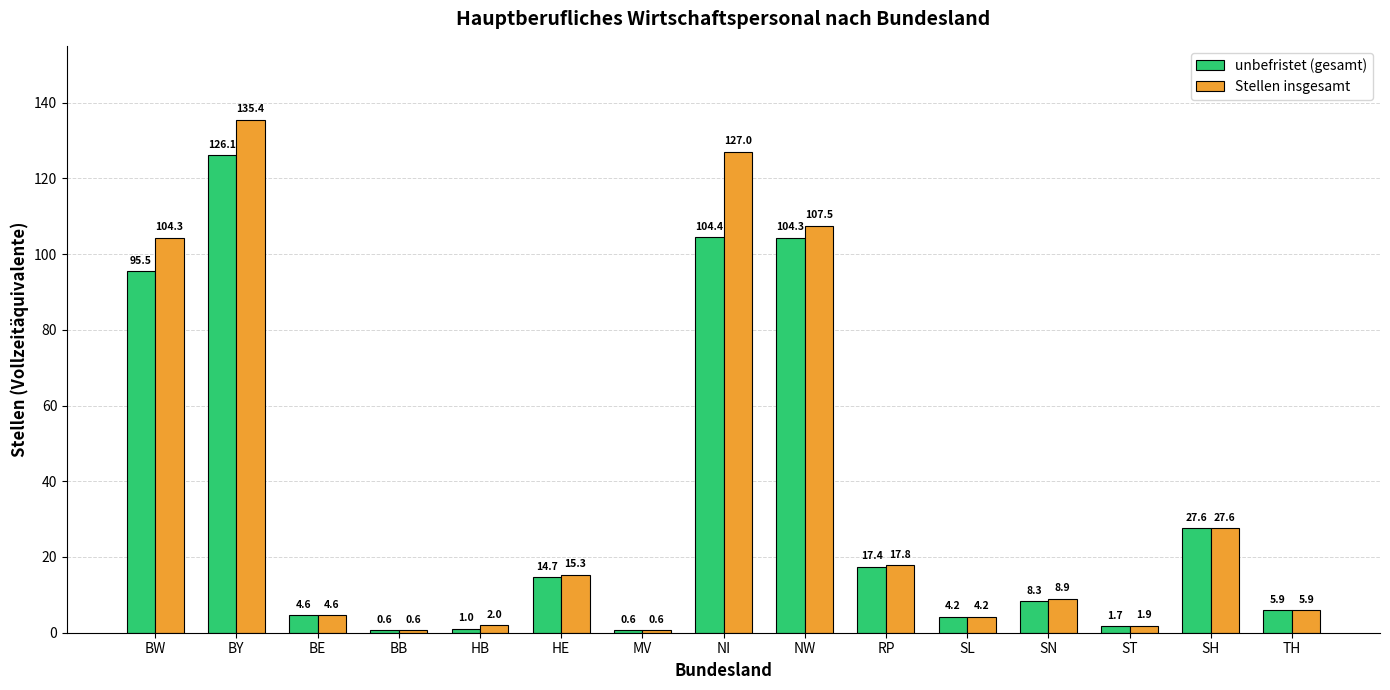

Rank the series at BW from lowest to highest value.

unbefristet (gesamt), Stellen insgesamt